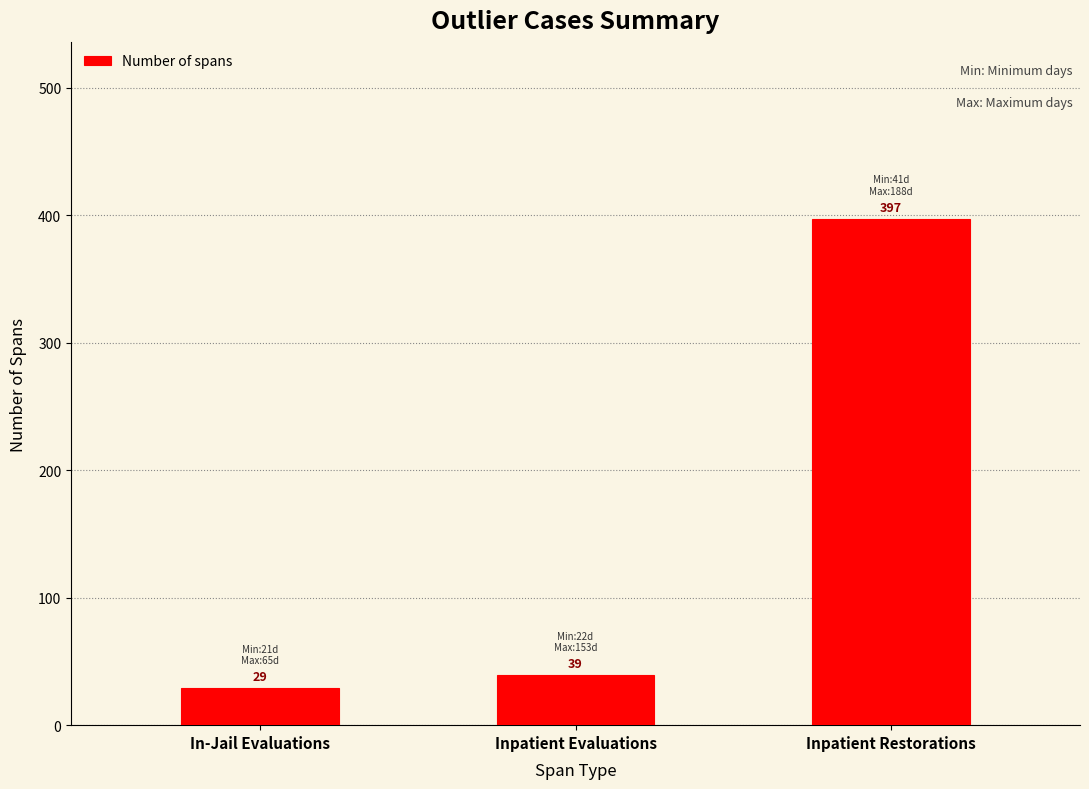

Reading left to right, what are all the values shown in this chart?

In-Jail Evaluations=29	Inpatient Evaluations=39	Inpatient Restorations=397